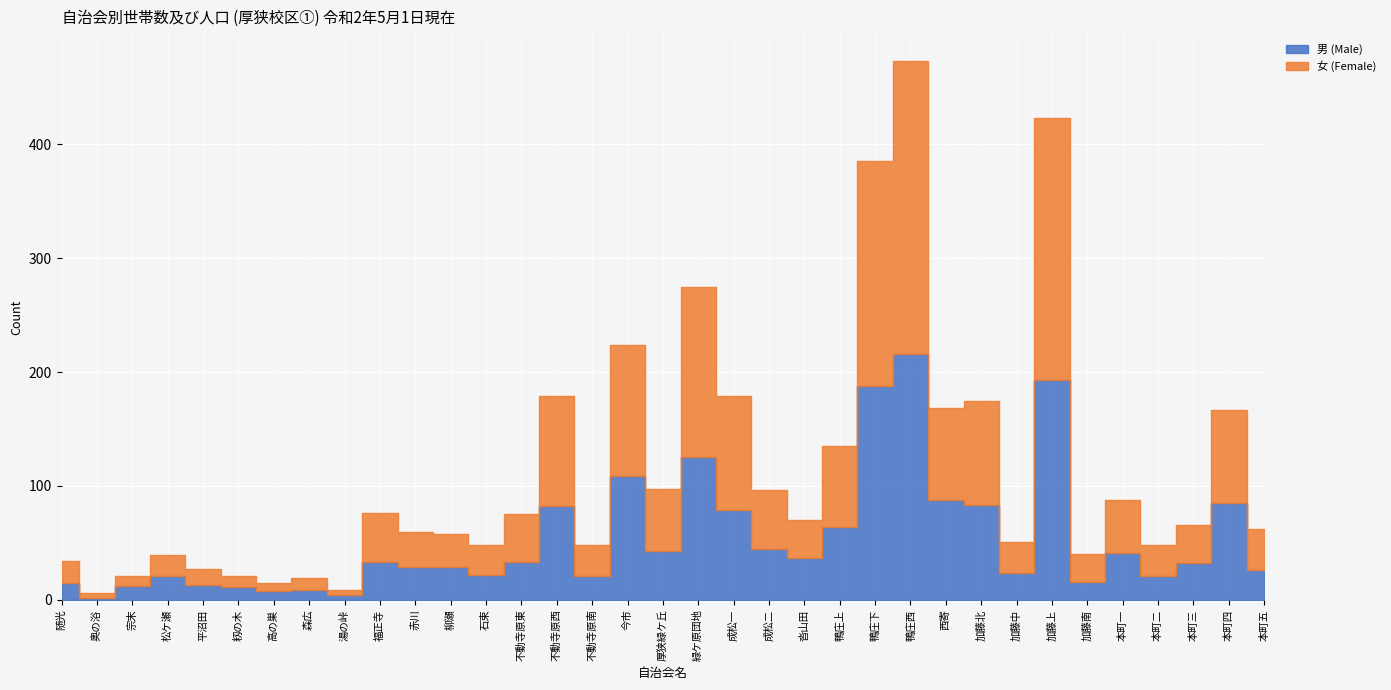

What is the sum of the 女 (Female) values at 成松一 and 加藤中?

127